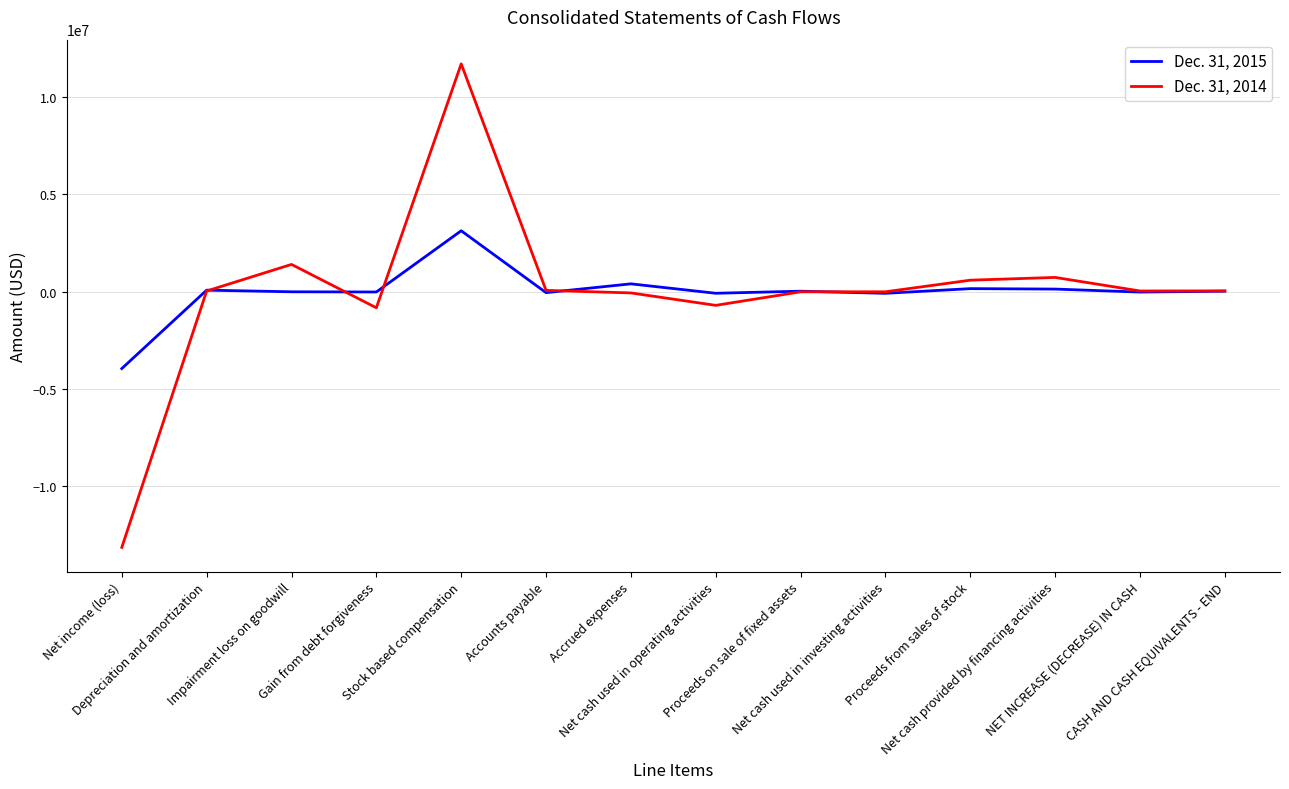

Which label corresponds to the largest value in the chart?

Stock based compensation